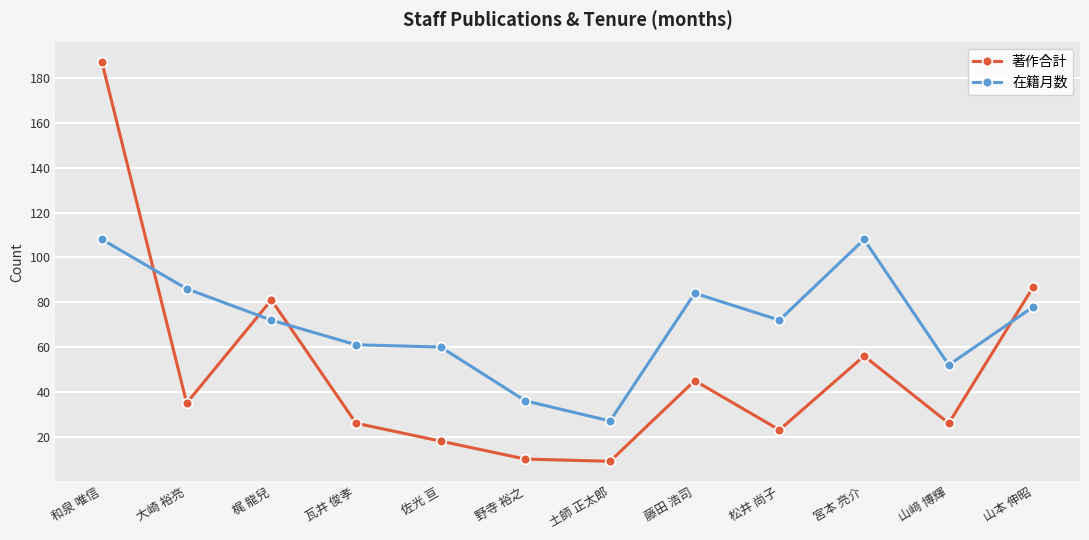

What is the total value across all series at 土師 正太郎?

36